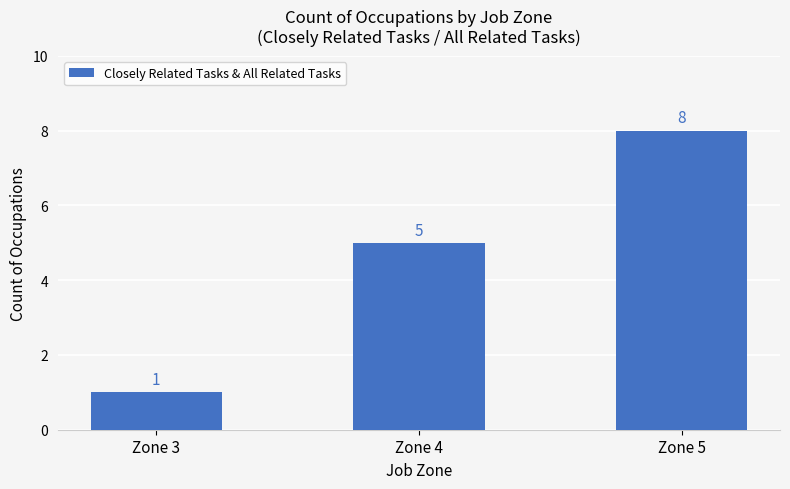

The value at Zone 4 is 2. True or false?

False